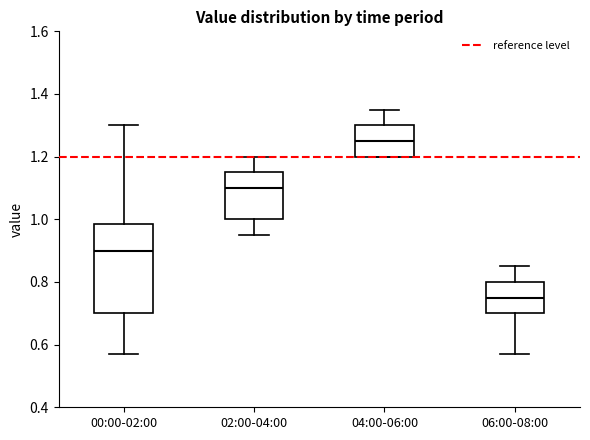

Reading left to right, read every box against the y-axis: the position of its median line, the range the box covers, and the ends of its whiskers. The values are not printed on the chart, so give them approximately, as read against the axis.

00:00-02:00: median 0.90, box 0.70 to 0.98, whiskers 0.58 to 1.30
02:00-04:00: median 1.10, box 1.00 to 1.16, whiskers 0.96 to 1.20
04:00-06:00: median 1.26, box 1.20 to 1.30, whiskers 1.20 to 1.36
06:00-08:00: median 0.76, box 0.70 to 0.80, whiskers 0.58 to 0.86